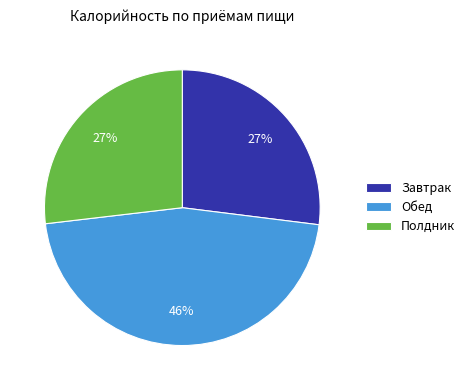

Is there a majority slice in this chart?

No